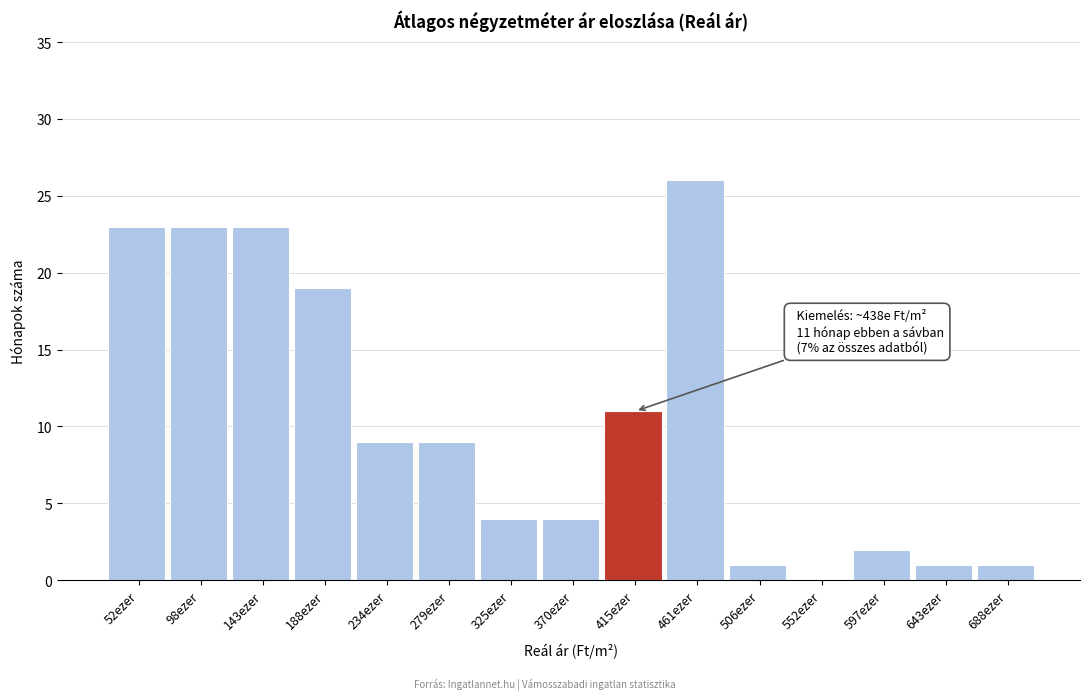

Reading left to right, extract all data points from this chart.

52ezer=23	98ezer=23	143ezer=23	188ezer=19	234ezer=9	279ezer=9	325ezer=4	370ezer=4	415ezer=11	461ezer=26	506ezer=1	552ezer=0	597ezer=2	643ezer=1	688ezer=1